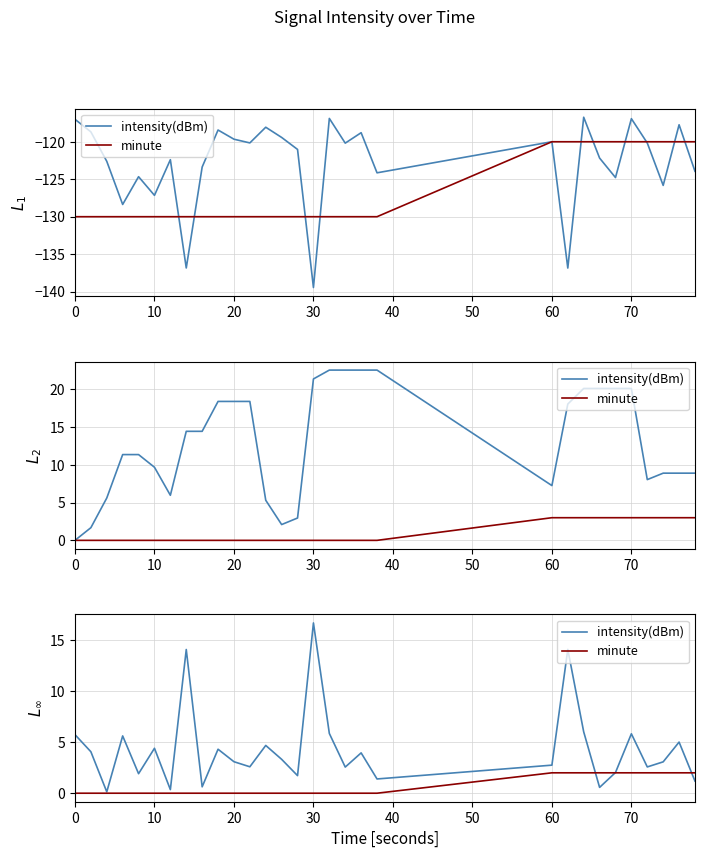

At 60, list the series in order from smallest to largest.

minute, intensity(dBm)